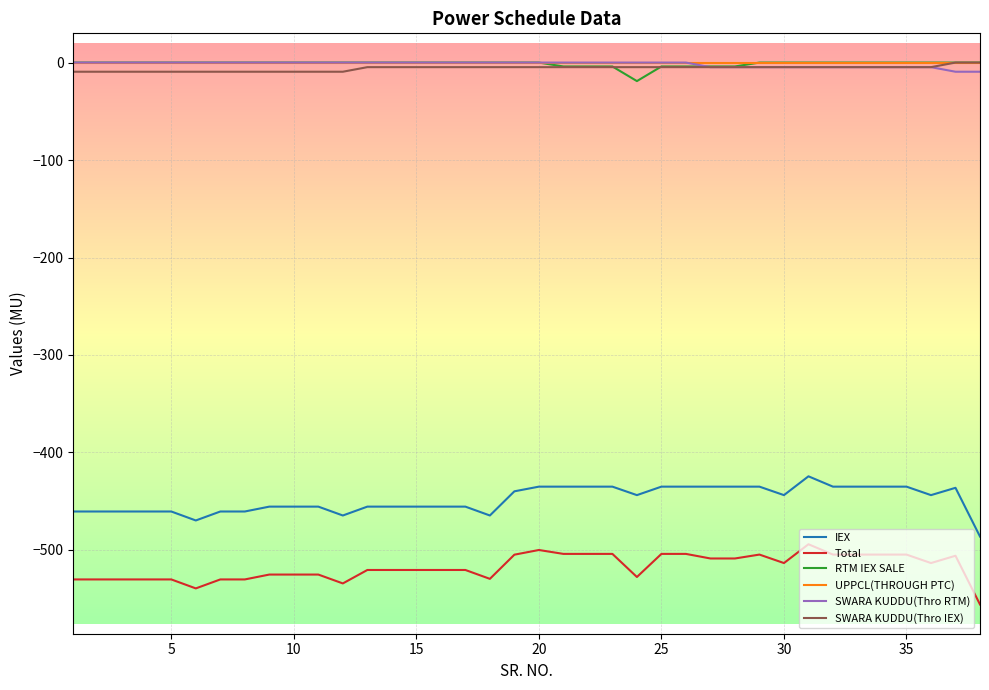

True or false: Total and SWARA KUDDU(Thro RTM) intersect in this chart.

False